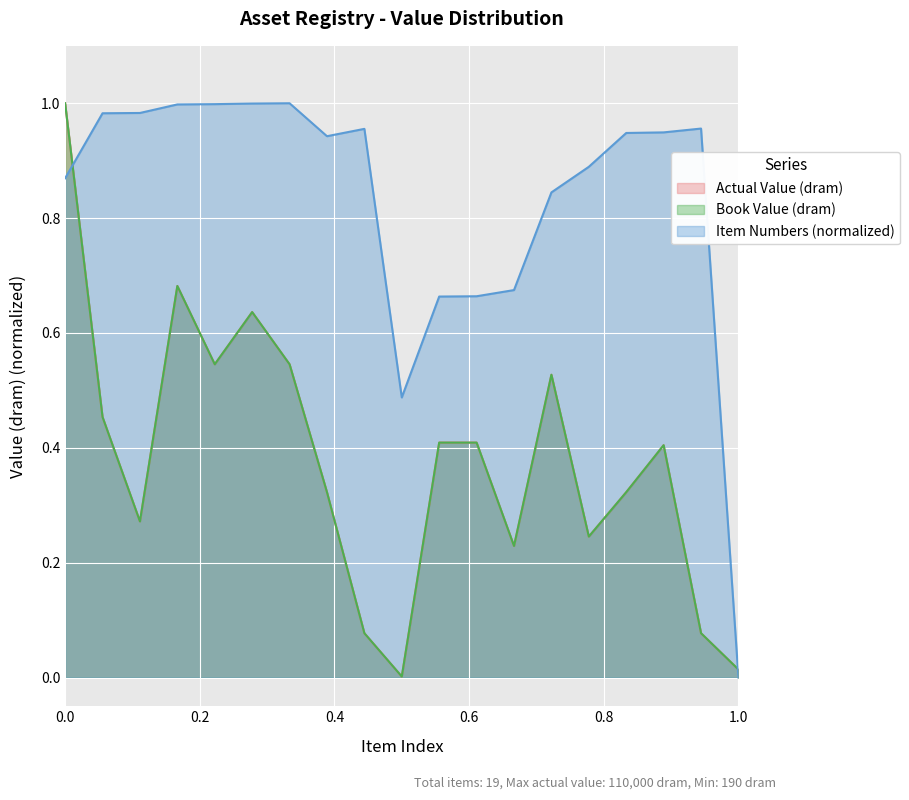

True or false: Actual Value (dram) and Book Value (dram) intersect in this chart.

False